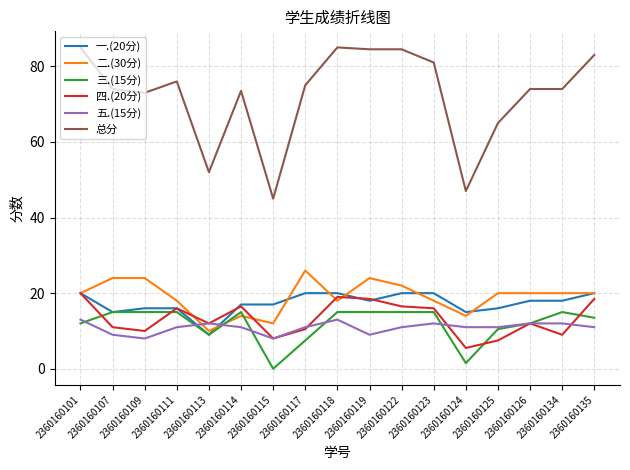

What is the greatest value displayed?

85.0